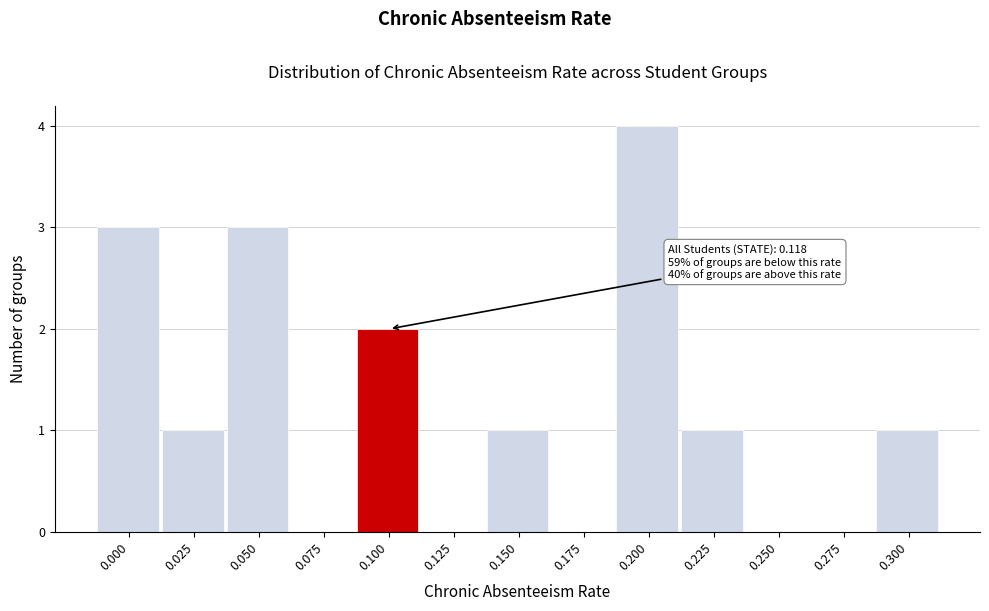

Reading left to right, transcribe all the data shown in this chart.

0.000=3	0.025=1	0.050=3	0.075=0	0.100=2	0.125=0	0.150=1	0.175=0	0.200=4	0.225=1	0.250=0	0.275=0	0.300=1